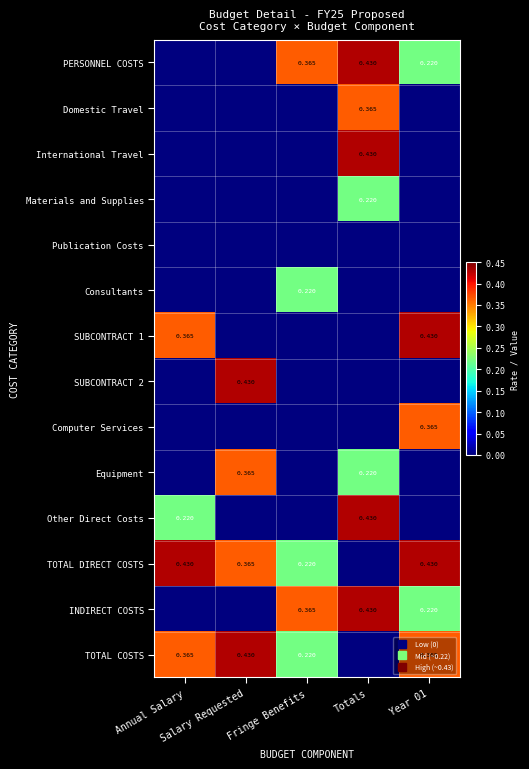

The Equipment series shows 0.0 at Fringe Benefits. True or false?

True